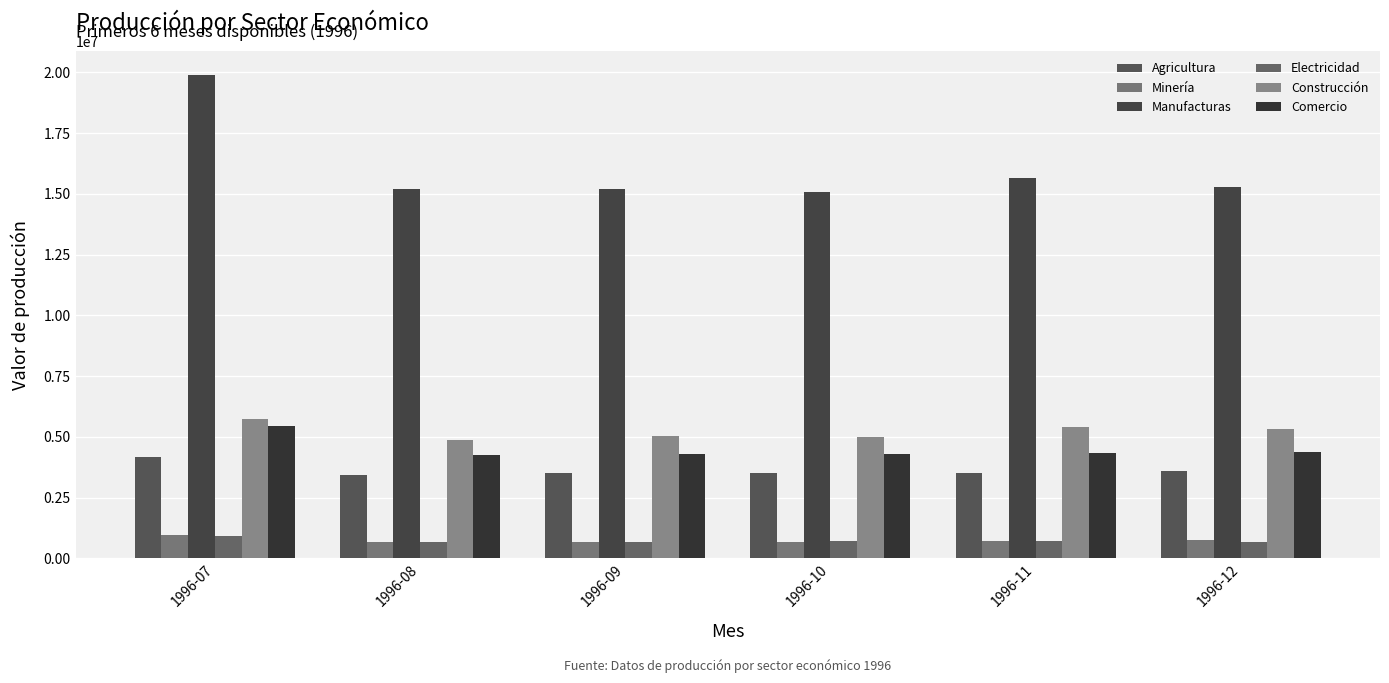

Reading right to left, transcribe all the data shown in this chart.

Agricultura: 3610326.4	3533285.8	3527730.4	3534250.7	3447507.2	4187474.1
Minería: 745494.6	726821.7	692561.6	687057.3	684741.5	953902.6
Manufacturas: 15265208.0	15655523.3	15066462.1	15201212.2	15200778.5	19877286.2
Electricidad: 692047.0	702674.5	713440.5	695080.2	682916.8	918349.3
Construcción: 5319977.8	5409820.9	5010767.7	5042327.1	4855639.5	5739571.6
Comercio: 4372850.2	4347400.1	4300449.5	4293046.5	4252004.5	5456859.8